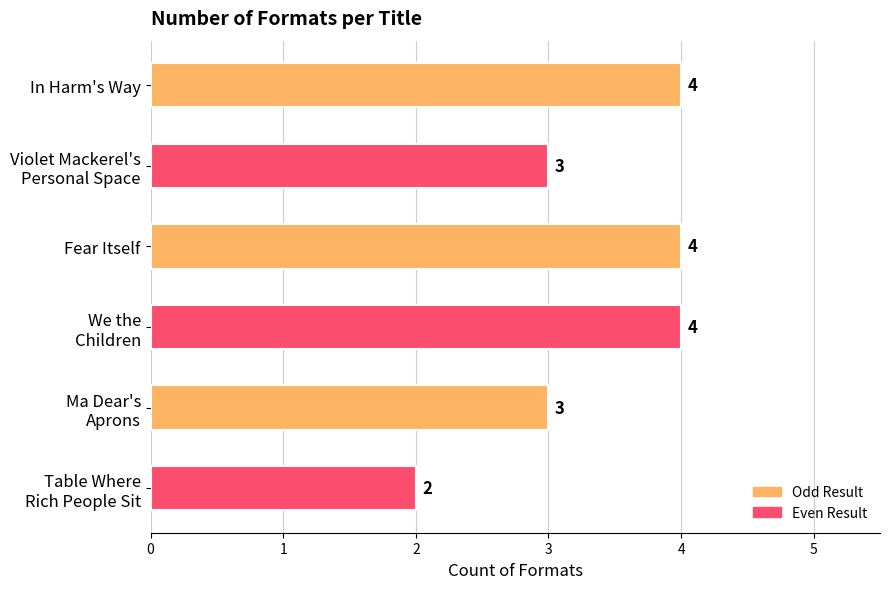

Count the values in the range 3 to 4.

5